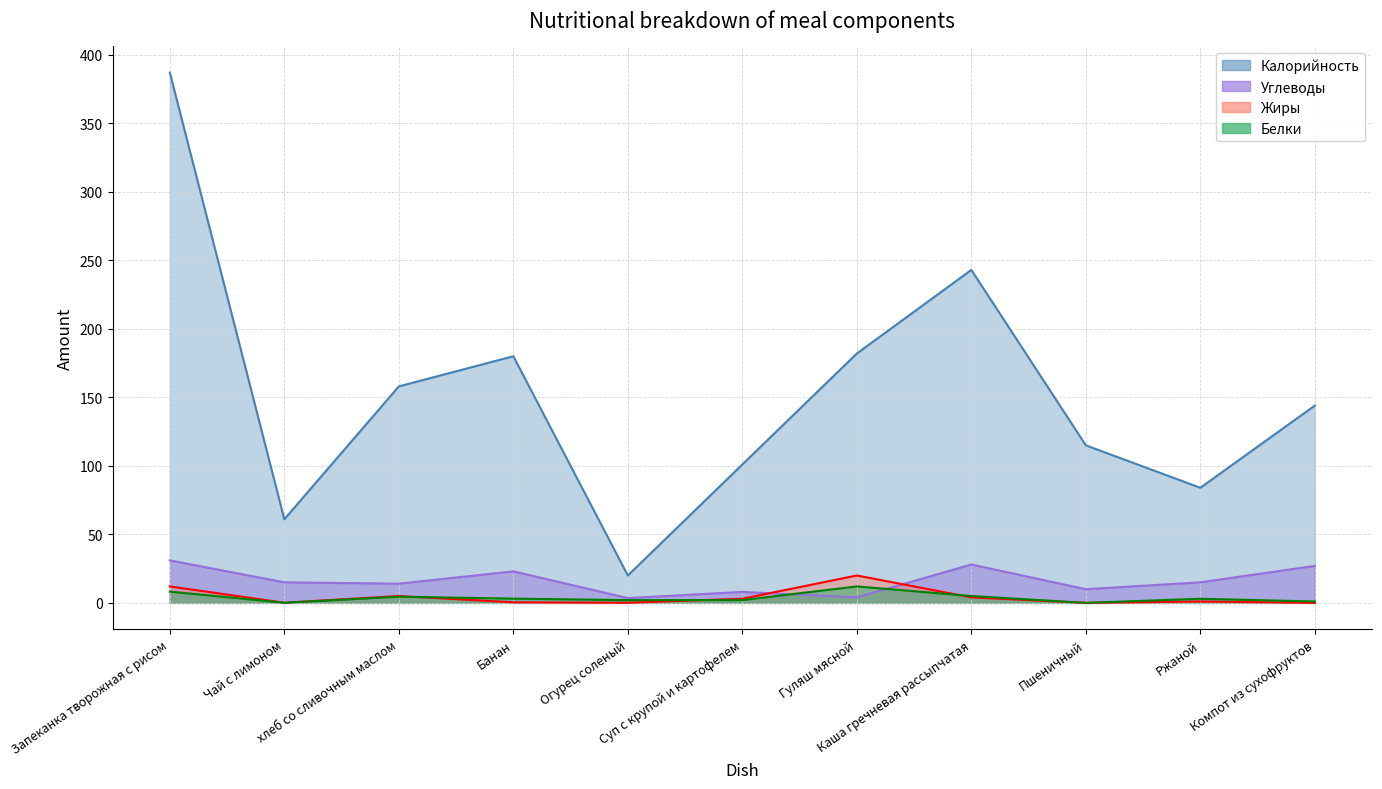

The Жиры series shows 12.0 at Запеканка творожная с рисом. True or false?

True